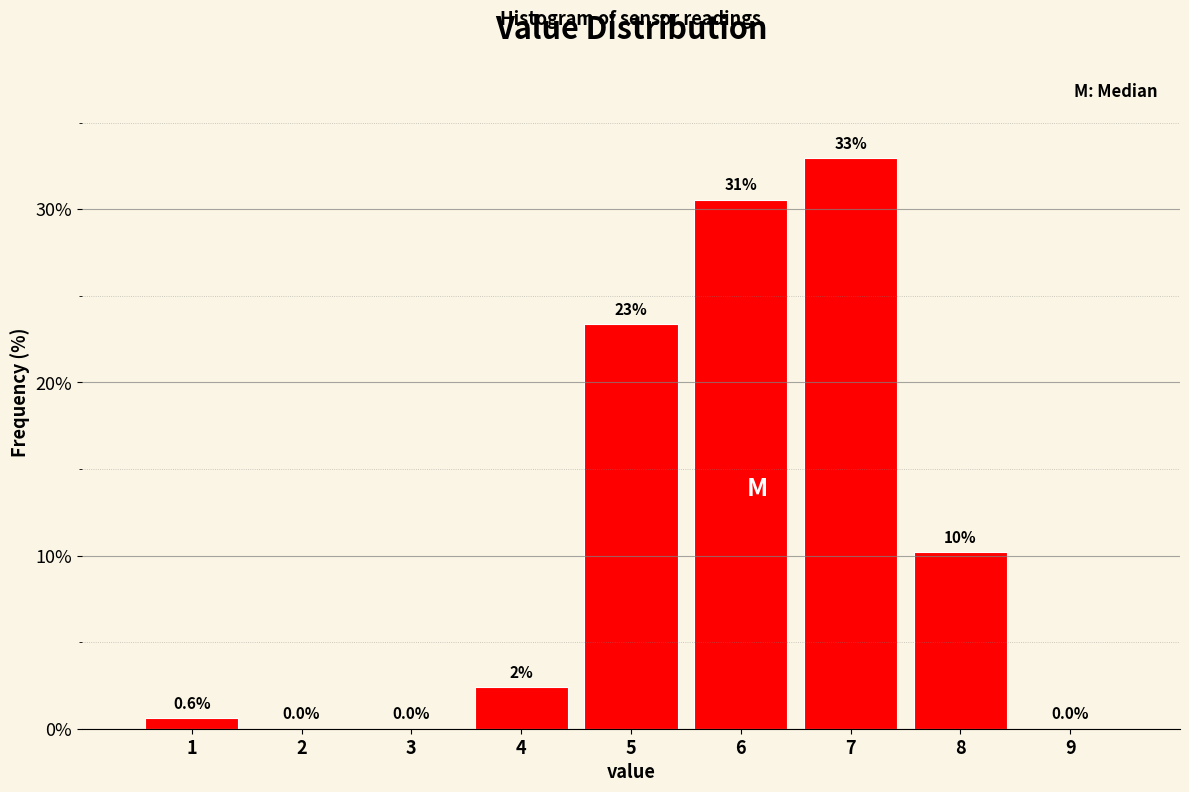

Which range on the x-axis has the tallest bar?

6.5 to 7.5